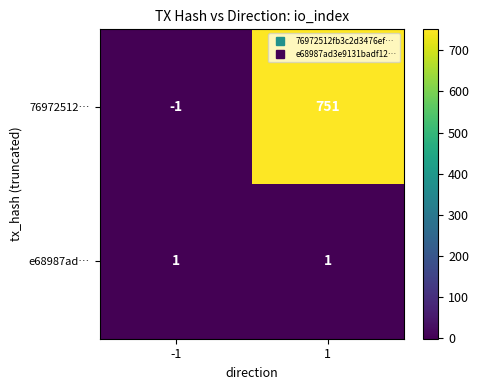

Which series has the largest total across all categories?

76972512…